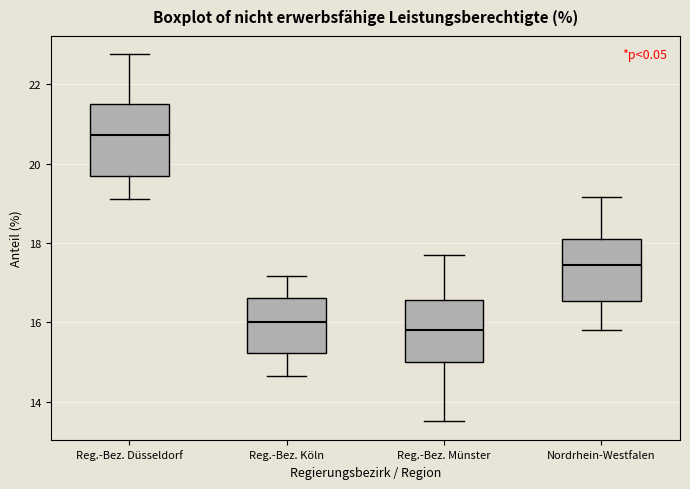

Which box's median line is the lowest?

Reg.-Bez. Münster